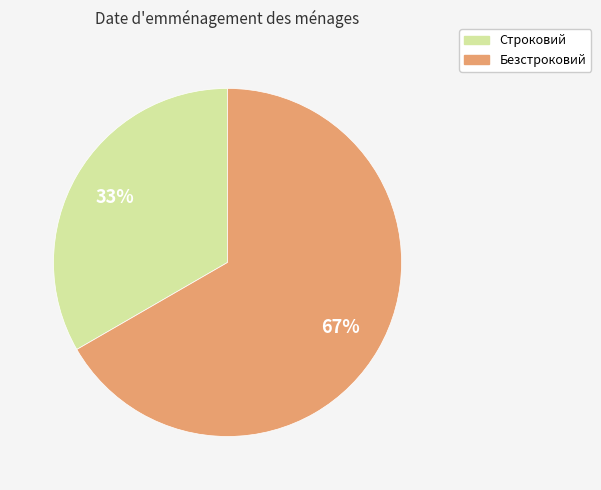

To the nearest percent, what percentage of the pie is Строковий?

33%